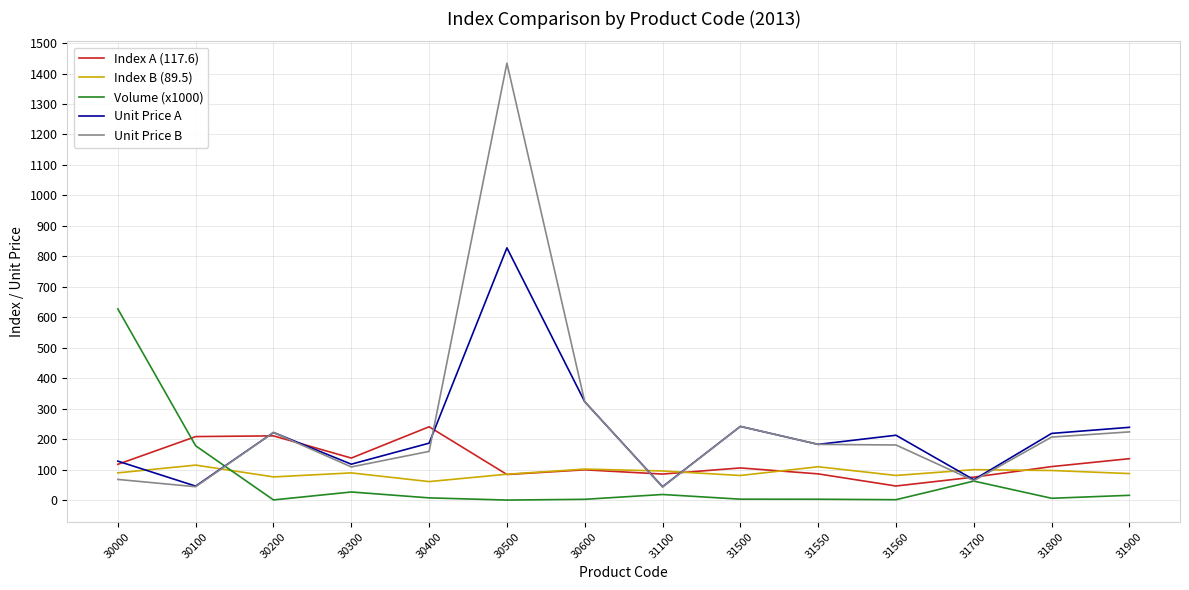

Is the value of Unit Price B at 31700 greater than the value of Unit Price A at 31900?

No